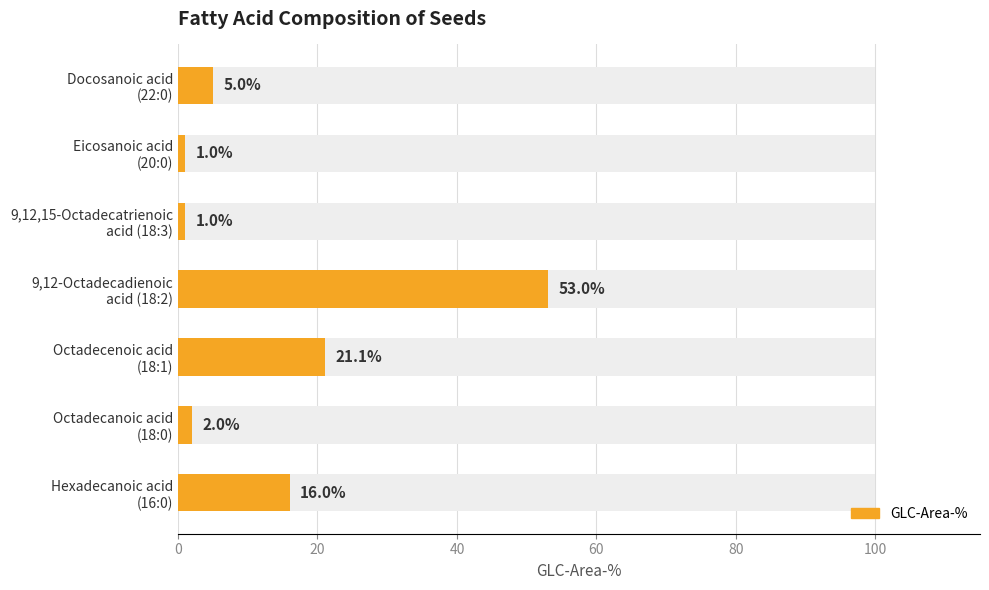

How many bars are there in total?

7